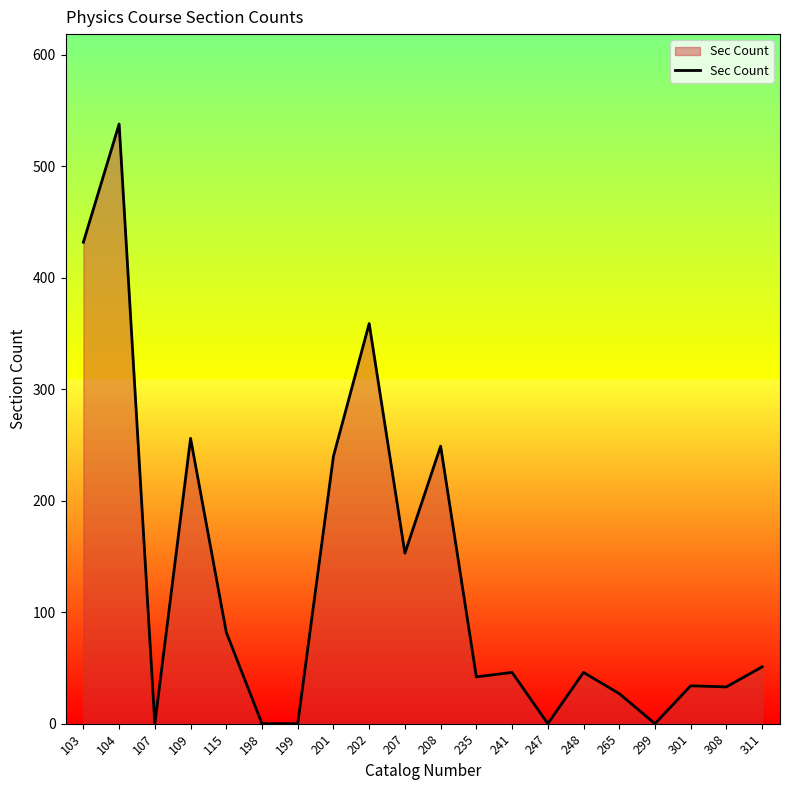

The value at 109 is 256. True or false?

True